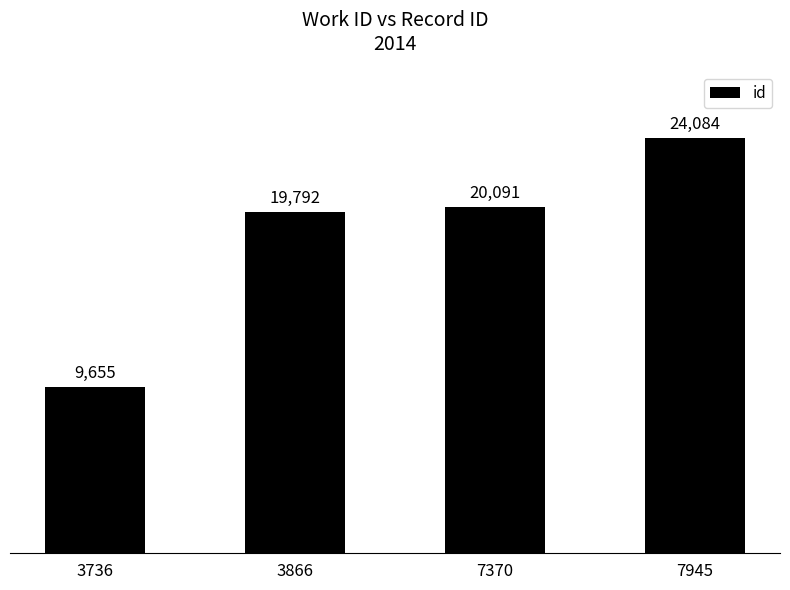

Between 3736 and 7945, which is larger?

7945